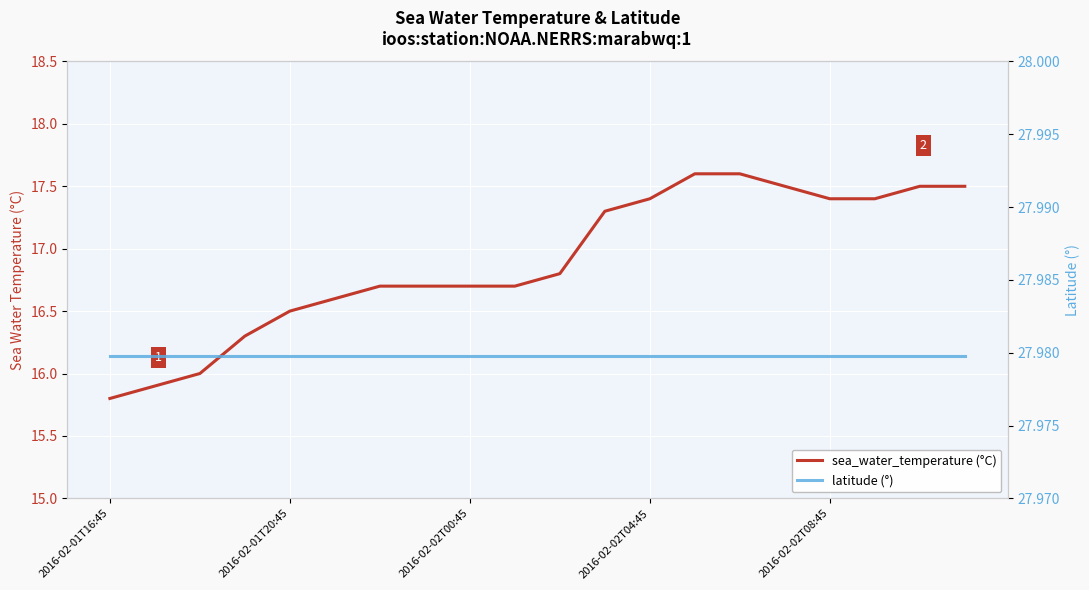

What is the value of the sea_water_temperature (°C) point at the 7th from the left?

16.7